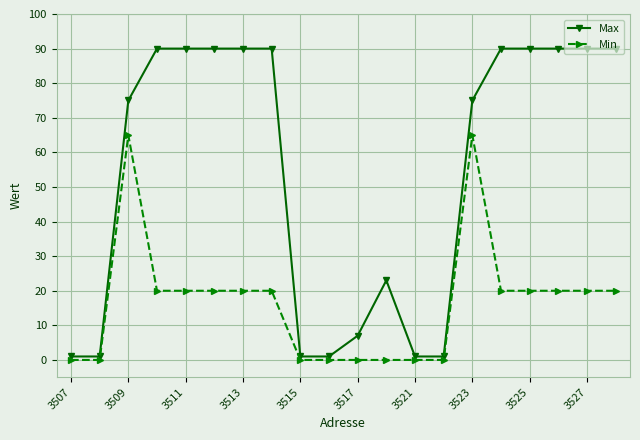

Reading left to right, extract all data points from this chart.

Max: 1	1	75	90	90	90	90	90	1	1	7	23	1	1	75	90	90	90	90	90
Min: 0	0	65	20	20	20	20	20	0	0	0	0	0	0	65	20	20	20	20	20